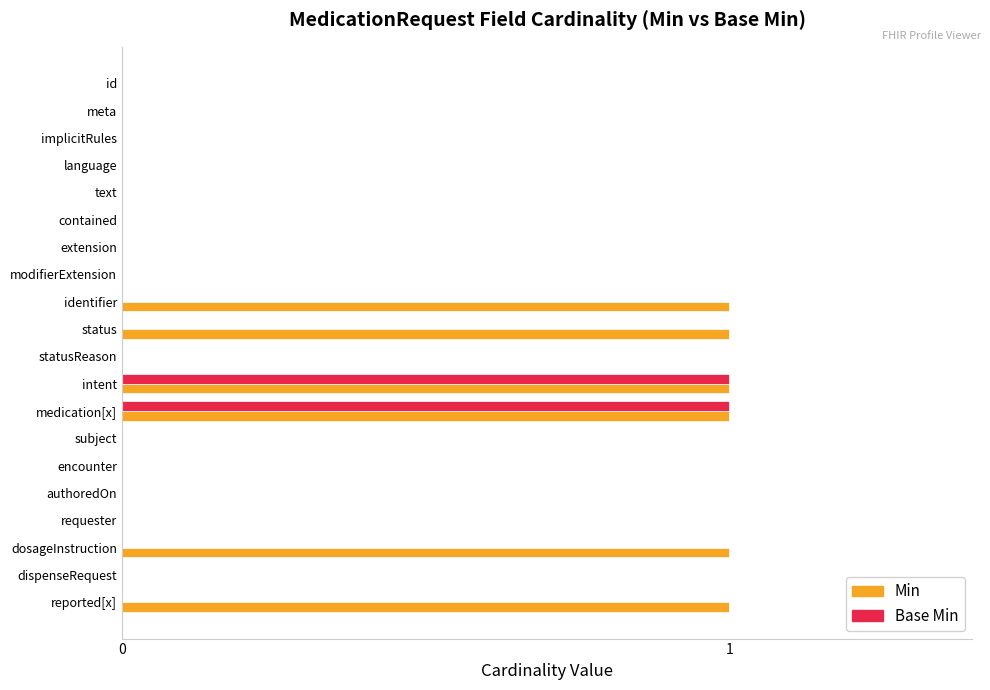

What is the sum of all Min values?

6